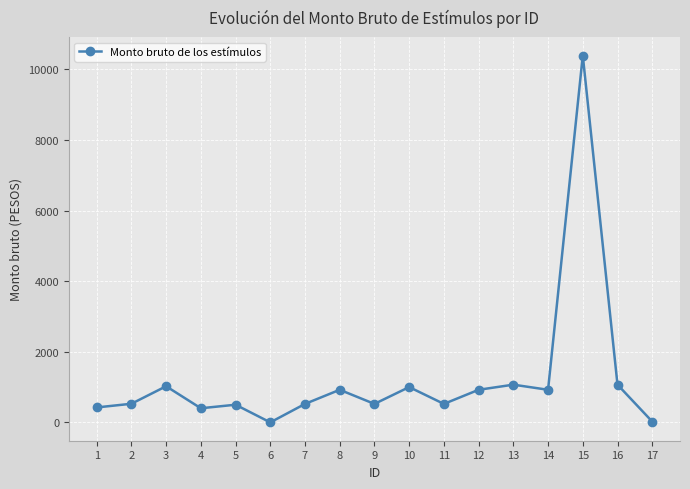

What is the value of the 10th point from the left?

1000.0